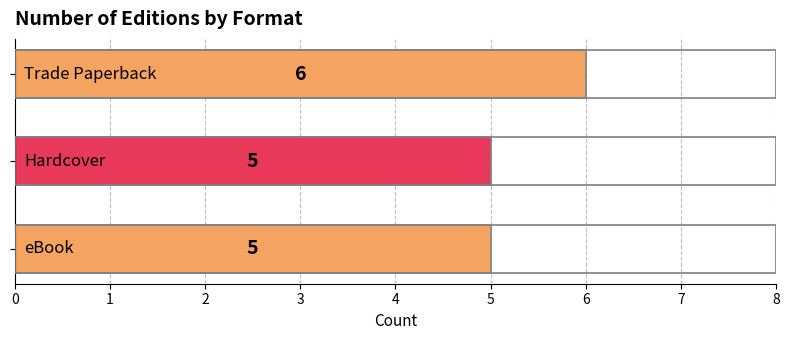

Count the values in the range 5 to 6.

3